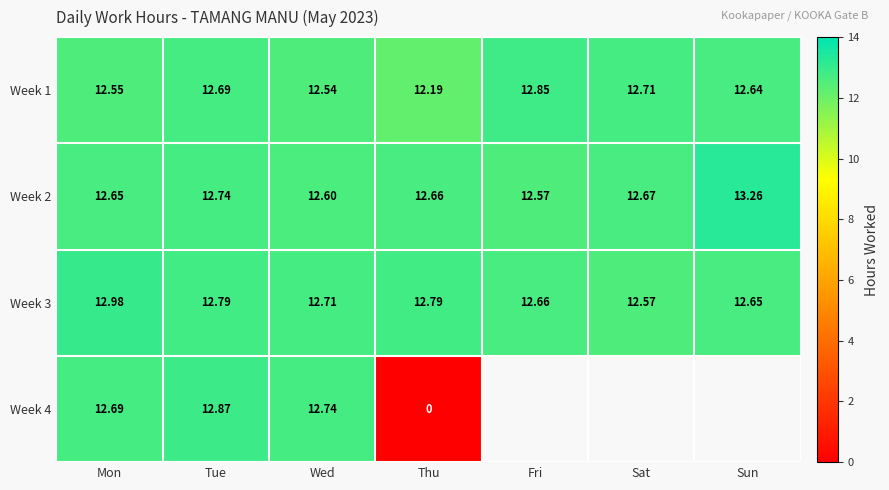

What value does the Week 1 series have at Tue?

12.7